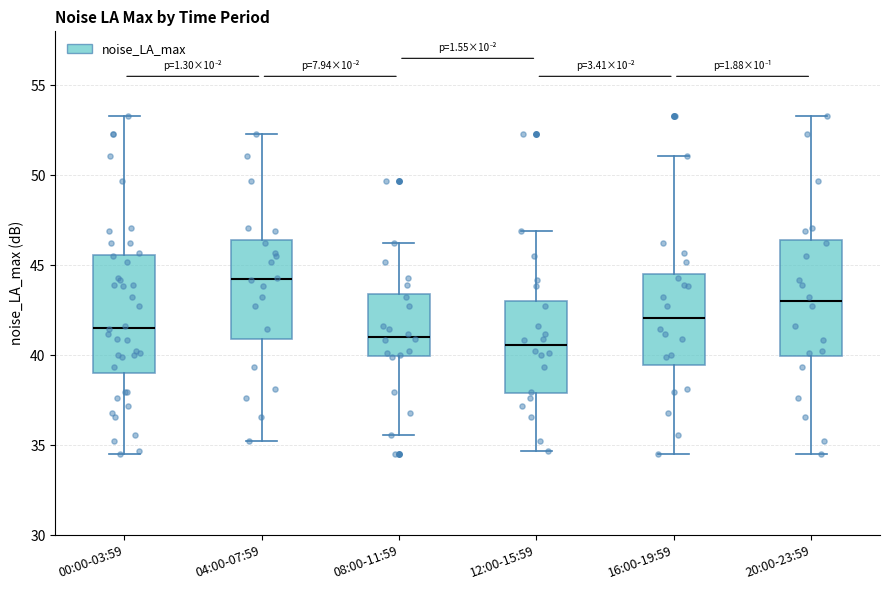

Which box's median line is the highest?

04:00-07:59